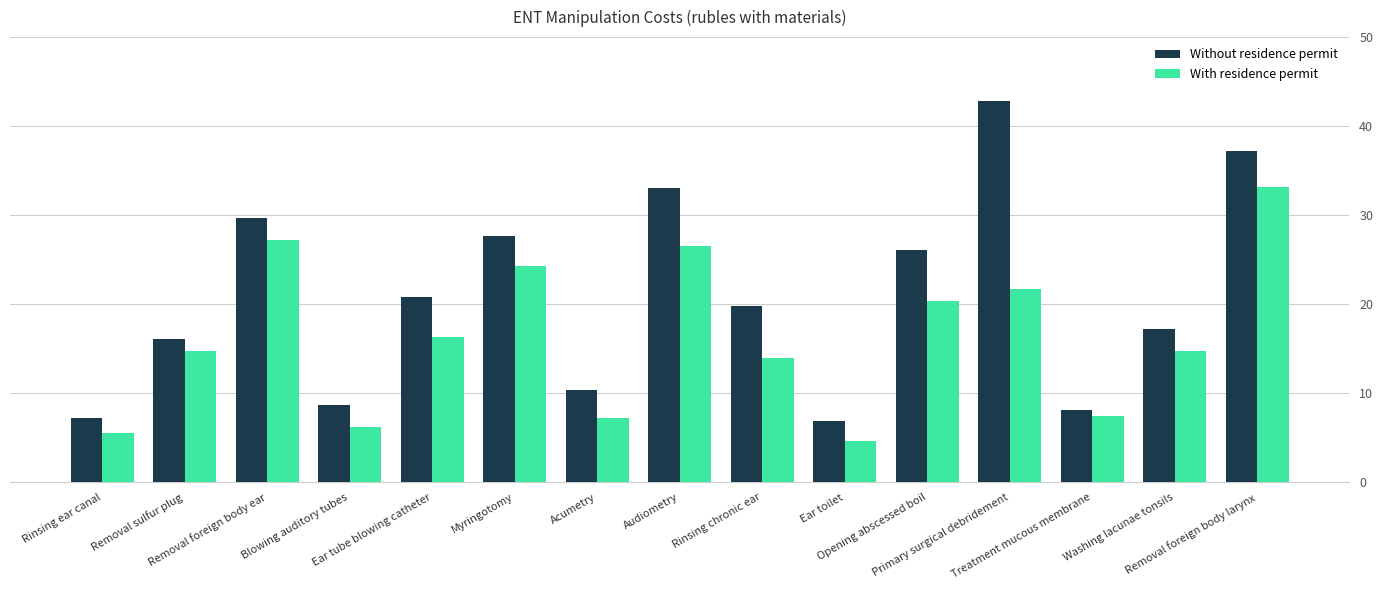

What are all the series names shown in the legend?

Without residence permit, With residence permit